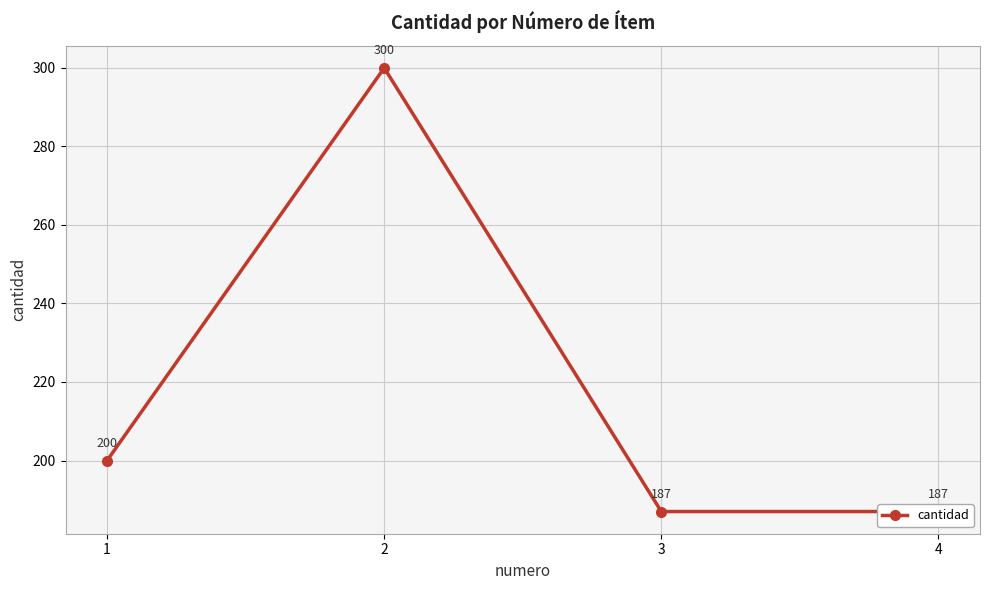

What is the sum of all values?

874